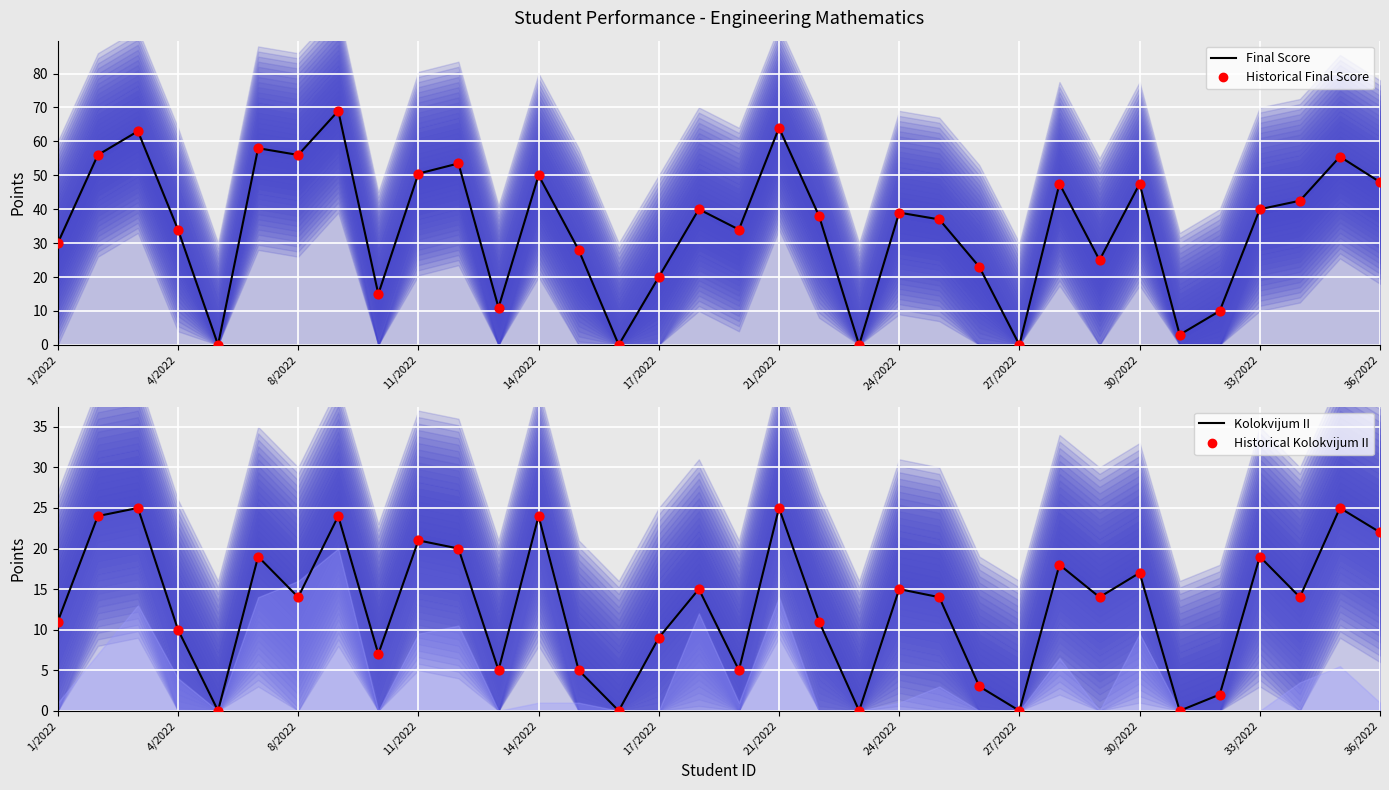

Which series has the widest spread of Y values?

Final Score (line)